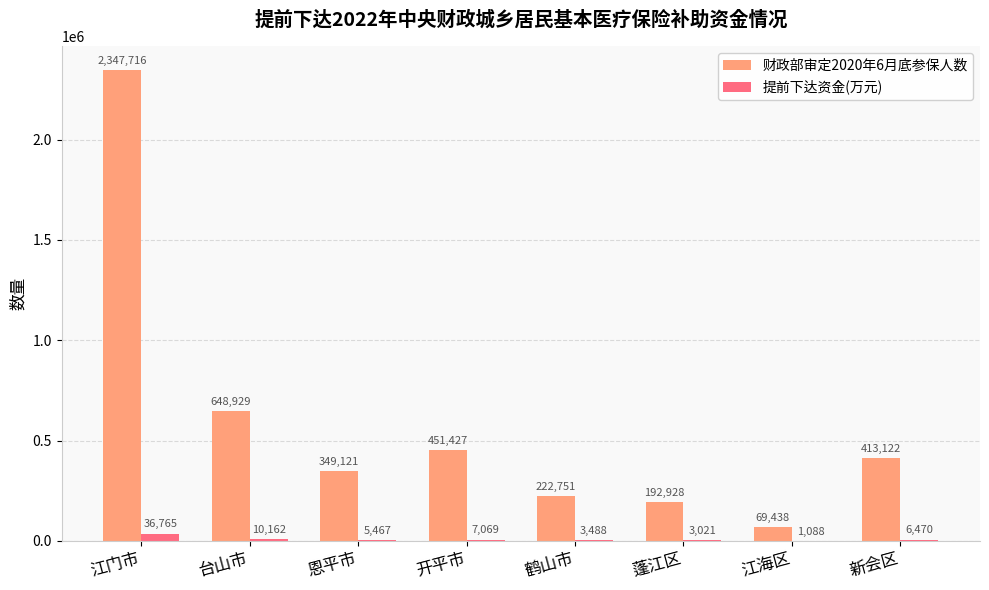

How many groups of bars are there?

8